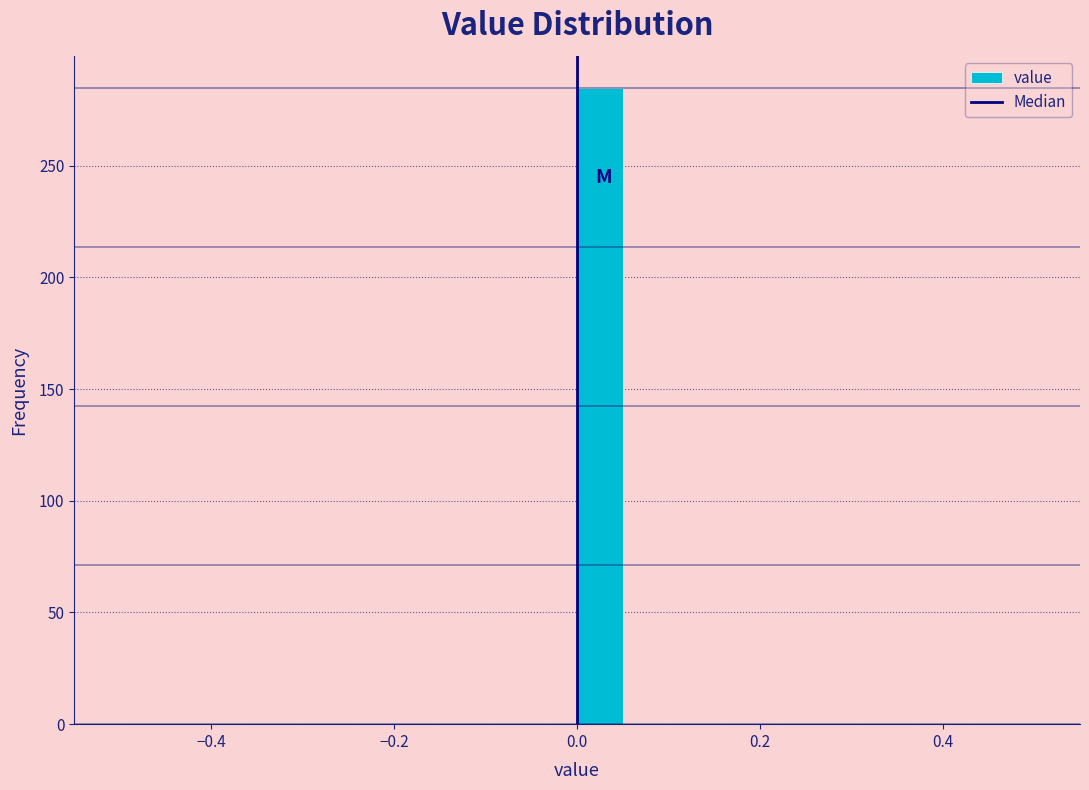

Around what value on the x-axis is the tallest bar? Give the approximate position of its centre, as read against the axis.

0.02